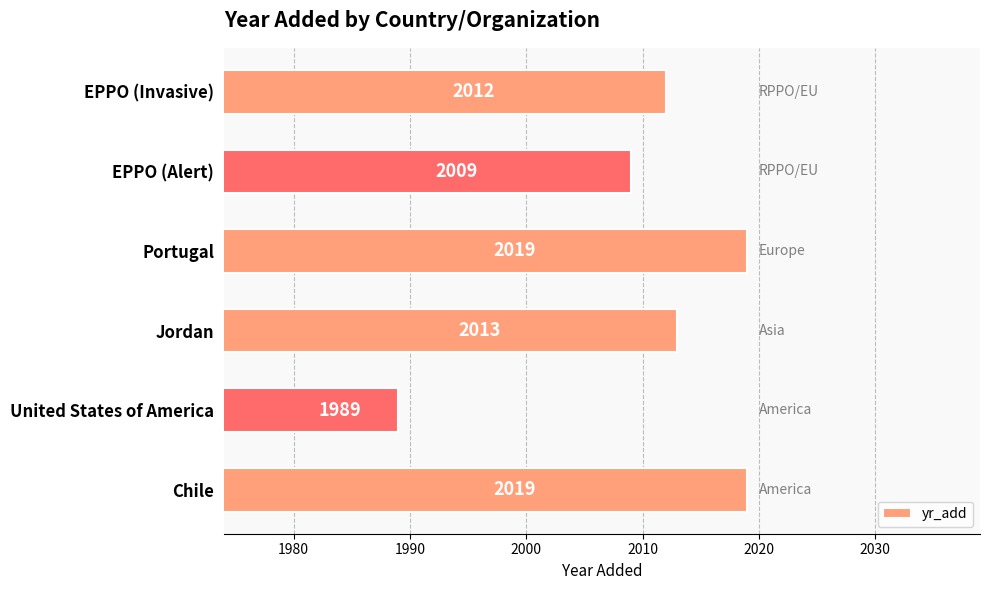

Is it true that the value at Jordan is 2013?

True